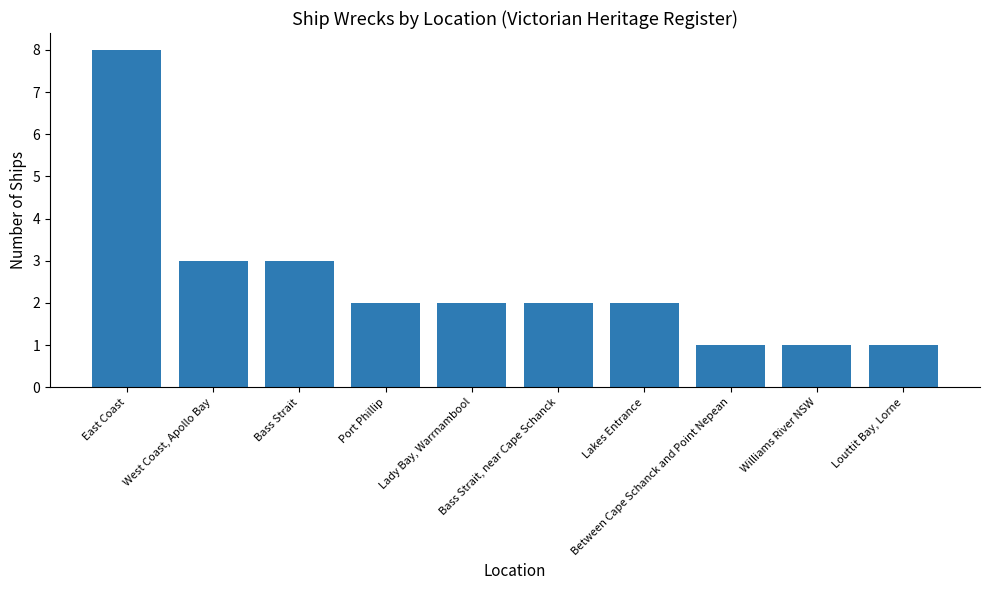

What is the value of the 3rd bar from the left?

3